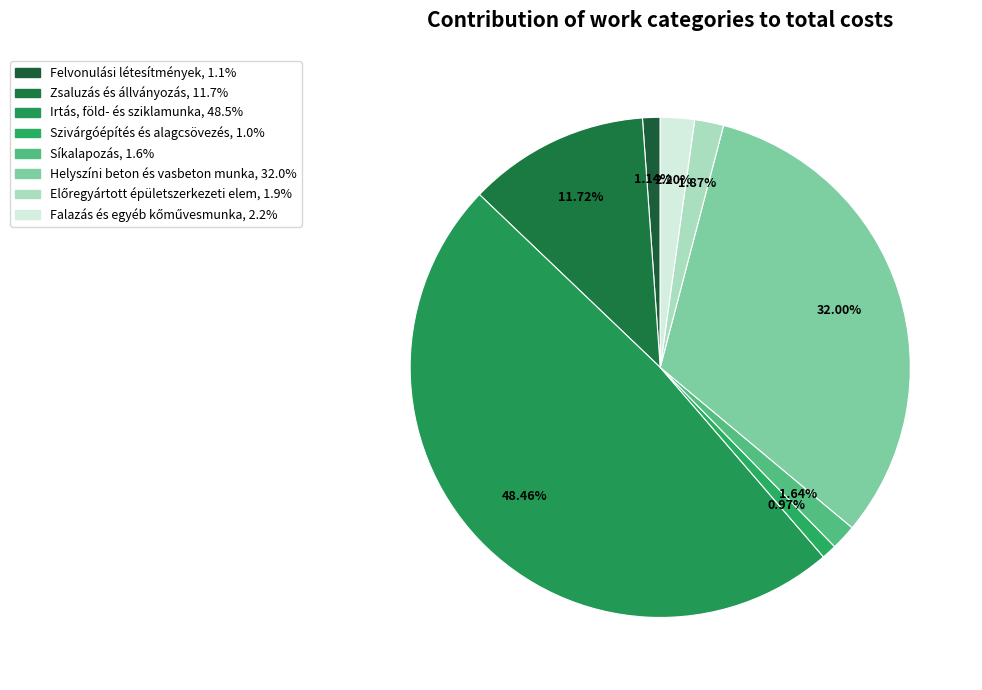

How many segments does this pie chart have?

8